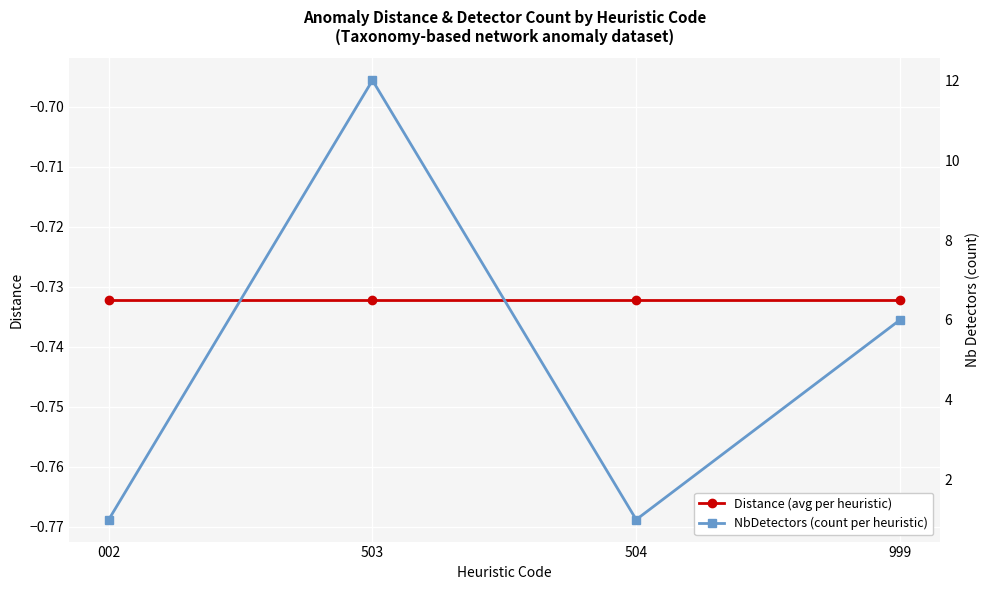

True or false: Distance (avg per heuristic) has more than 1 points higher than both neighbors.

False